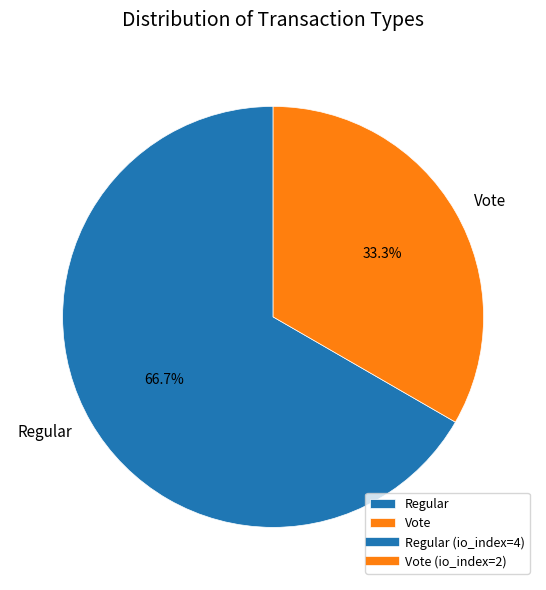

Rank the categories by value from highest to lowest.

Regular, Vote